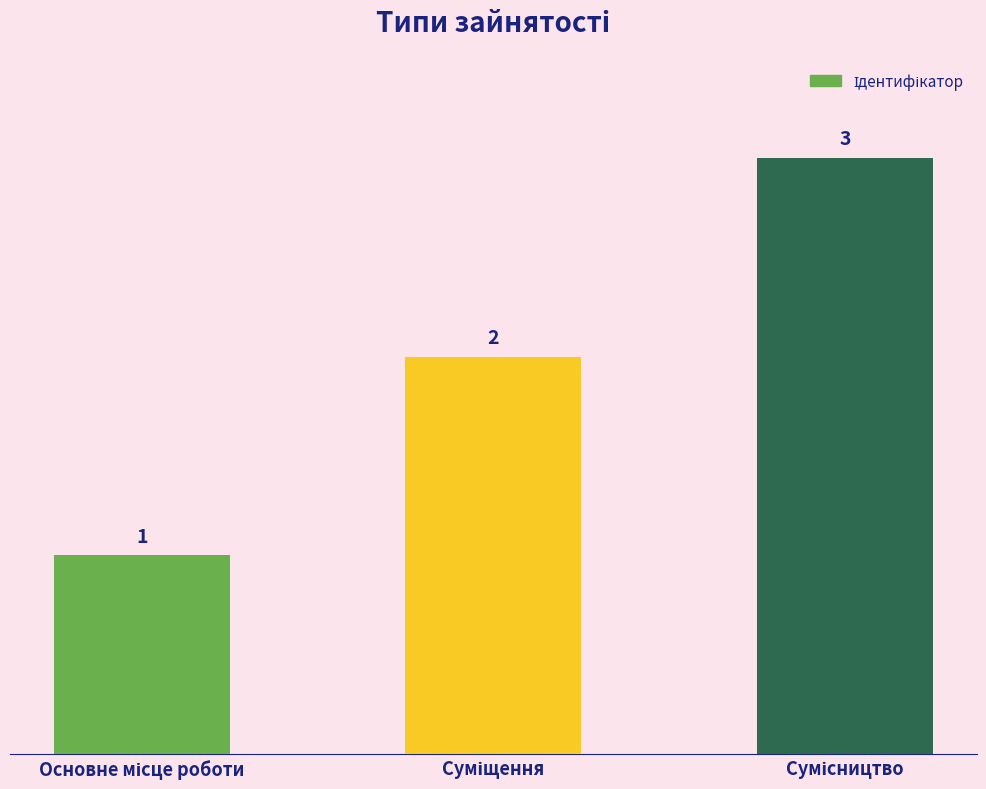

What is the sum of all values?

6